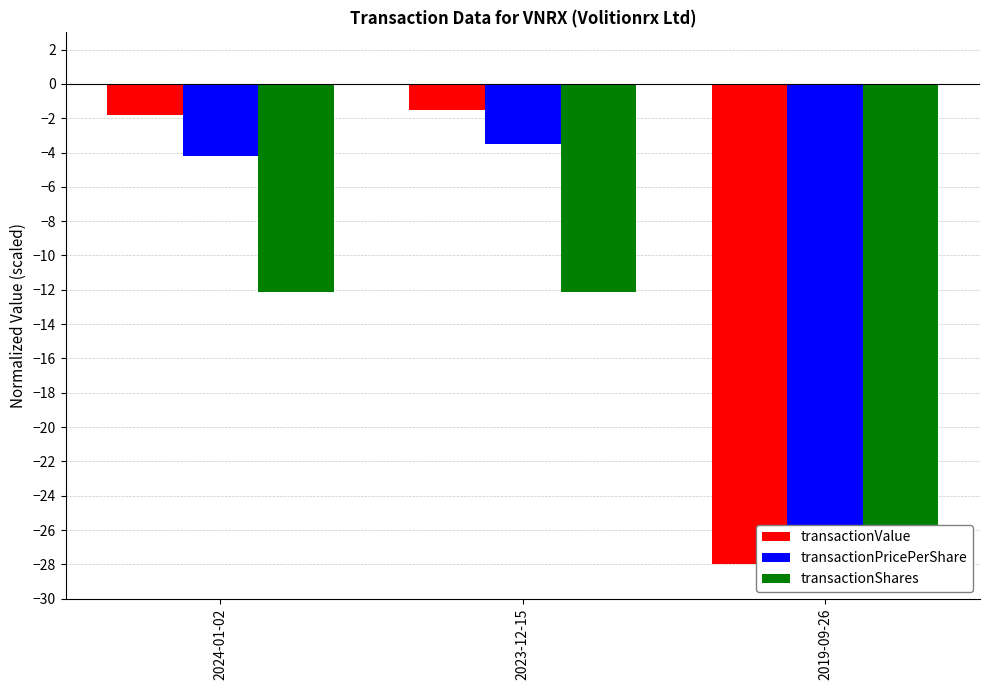

At which category is the sum across all series the highest?

2023-12-15